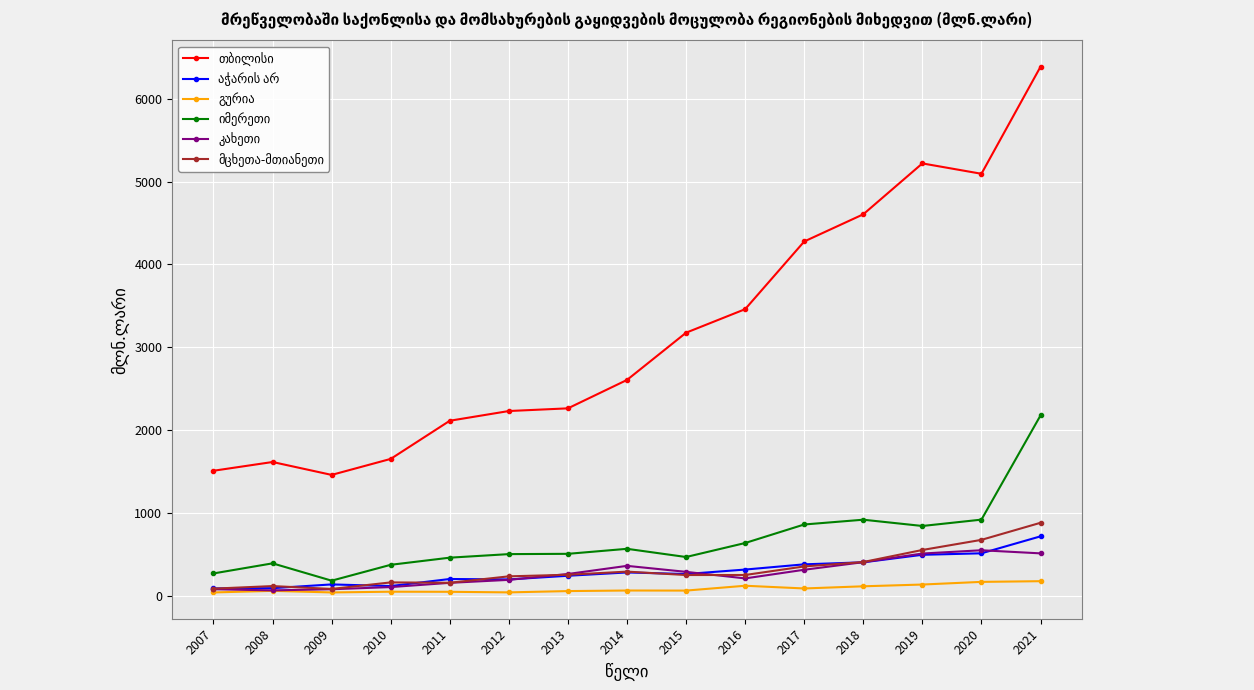

What is the difference between the highest and lowest values at 2009?

1418.6